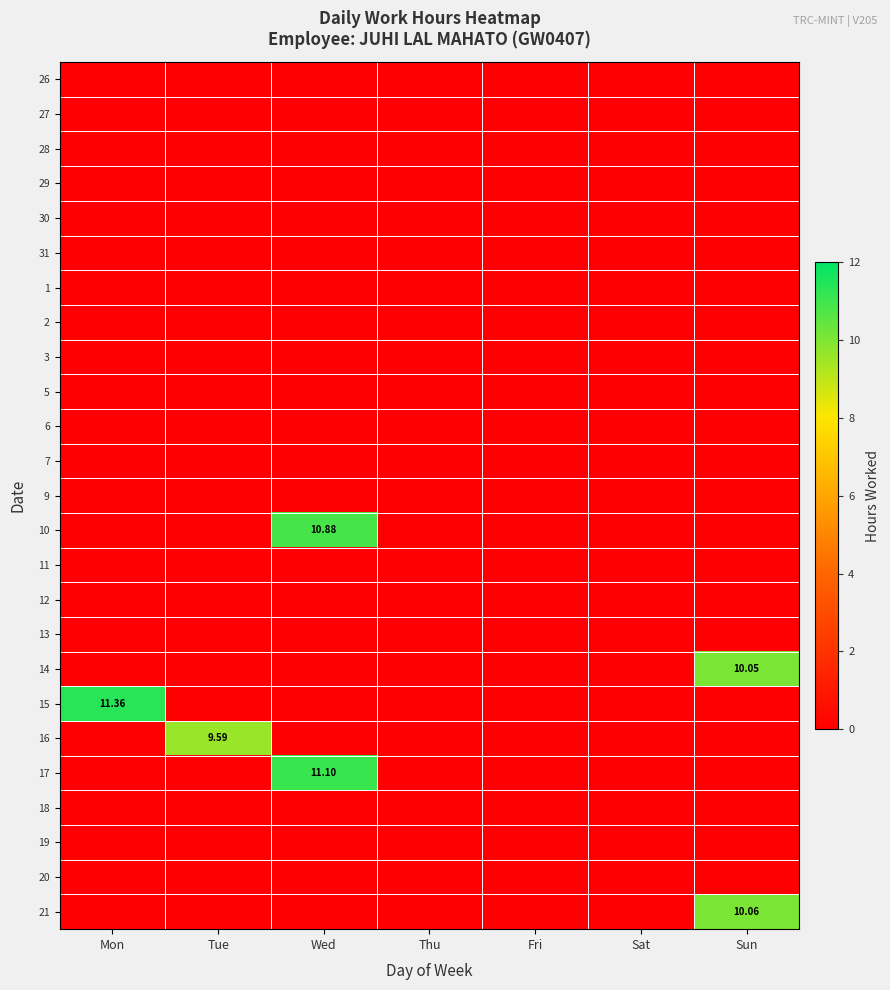

At Sat, list the series in order from largest to smallest.

26, 27, 28, 29, 30, 31, 1, 2, 3, 5, 6, 7, 9, 10, 11, 12, 13, 14, 15, 16, 17, 18, 19, 20, 21